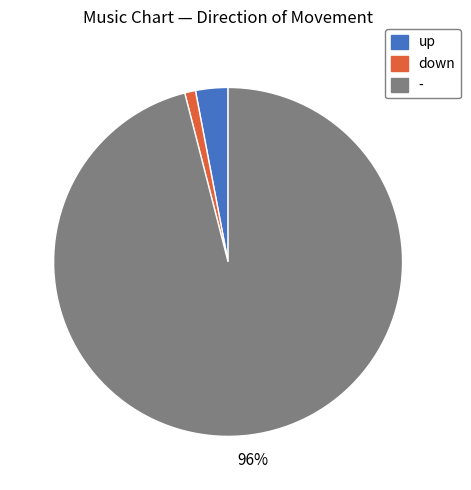

Which slice is the smallest?

down